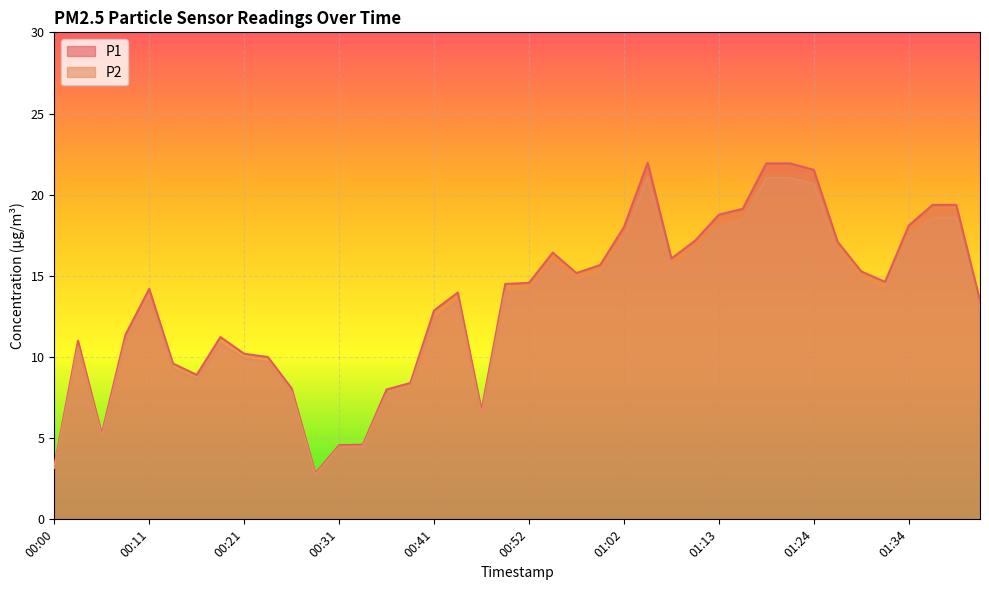

What is the total value across all series at 01:10?

33.7